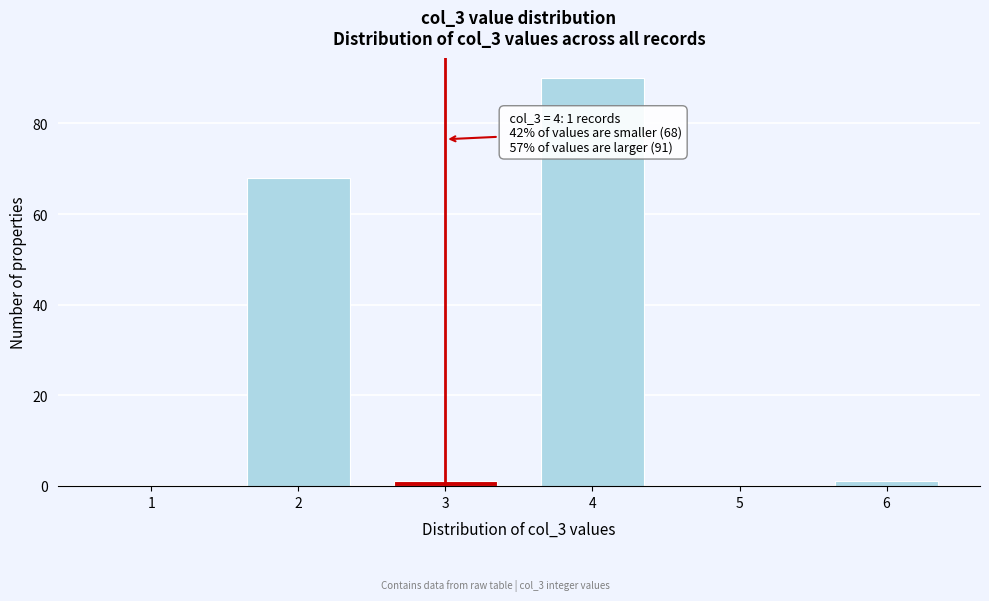

Reading left to right, what are all the values shown in this chart?

1=0	2=68	3=1	4=90	5=0	6=1